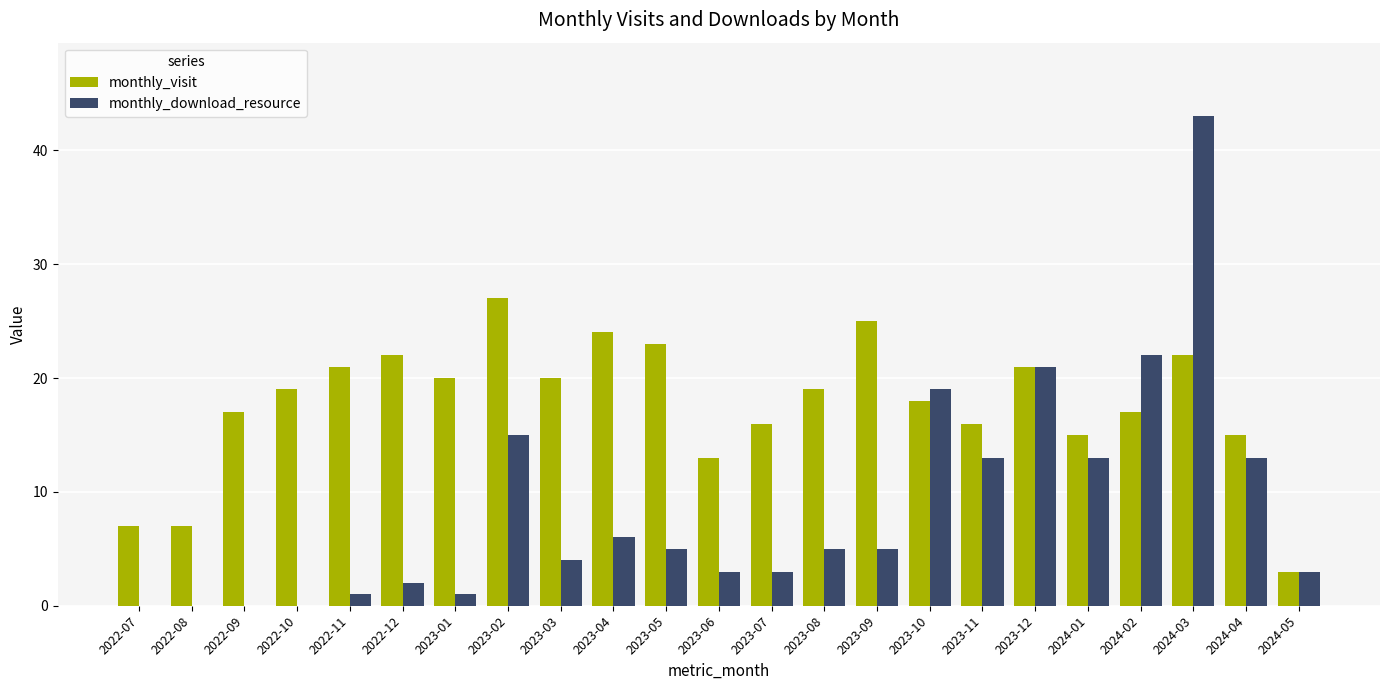

Reading left to right, transcribe all the data shown in this chart.

monthly_visit: 2022-07=7	2022-08=7	2022-09=17	2022-10=19	2022-11=21	2022-12=22	2023-01=20	2023-02=27	2023-03=20	2023-04=24	2023-05=23	2023-06=13	2023-07=16	2023-08=19	2023-09=25	2023-10=18	2023-11=16	2023-12=21	2024-01=15	2024-02=17	2024-03=22	2024-04=15	2024-05=3
monthly_download_resource: 2022-07=0	2022-08=0	2022-09=0	2022-10=0	2022-11=1	2022-12=2	2023-01=1	2023-02=15	2023-03=4	2023-04=6	2023-05=5	2023-06=3	2023-07=3	2023-08=5	2023-09=5	2023-10=19	2023-11=13	2023-12=21	2024-01=13	2024-02=22	2024-03=43	2024-04=13	2024-05=3